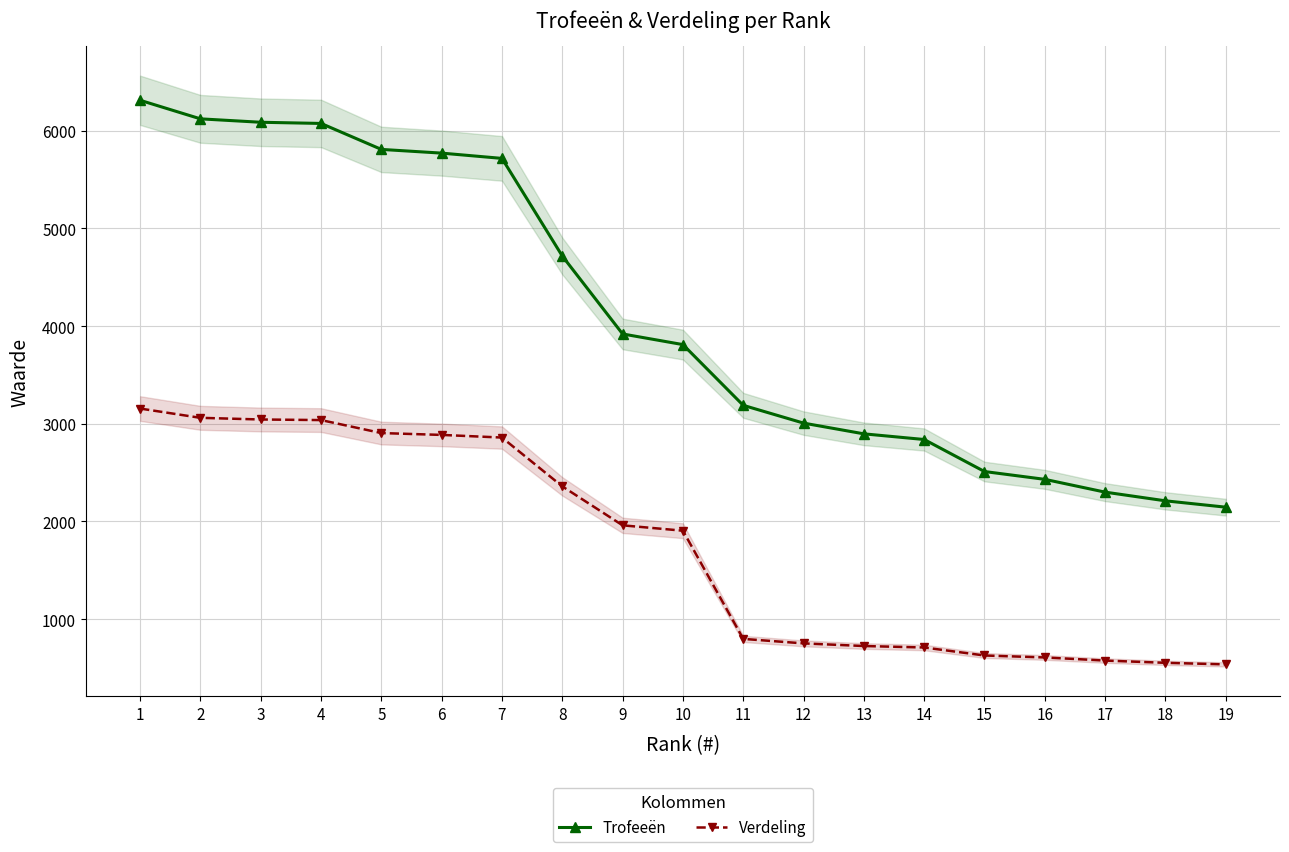

What is the average value of the Trofeeën series?

4099